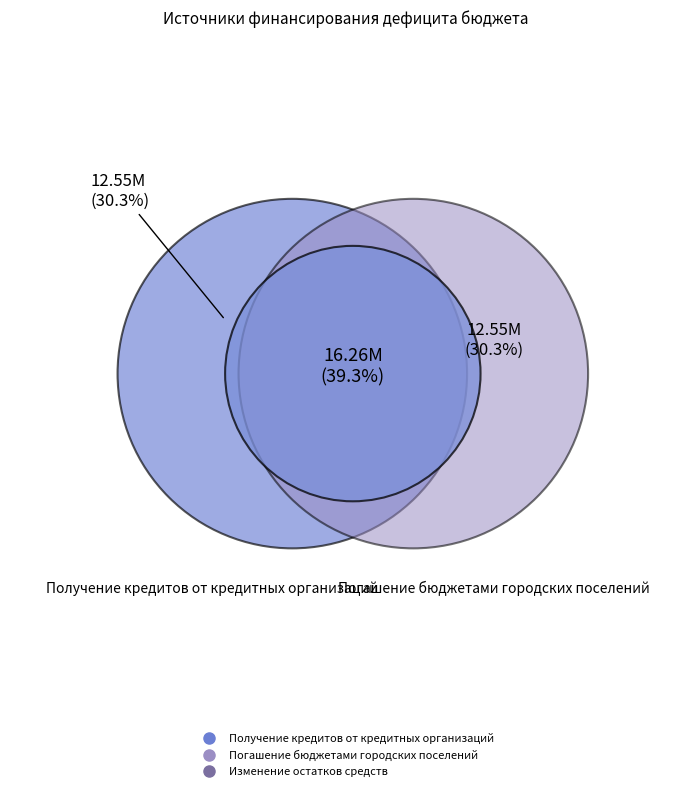

True or false: Изменение остатков средств accounts for 39% of the total.

True